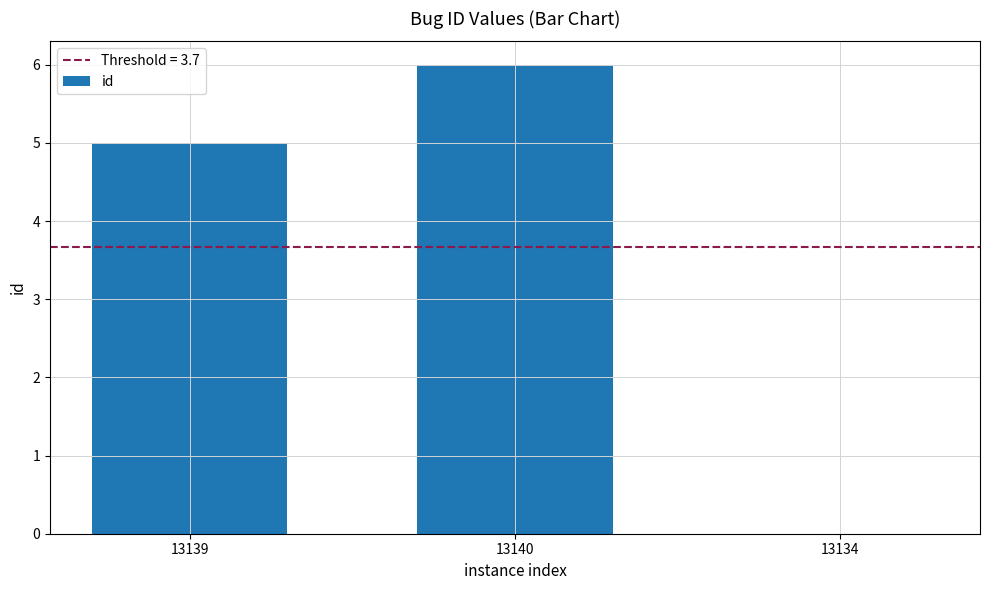

What is the ratio of the value at 13139 to the value at 13140?

0.8